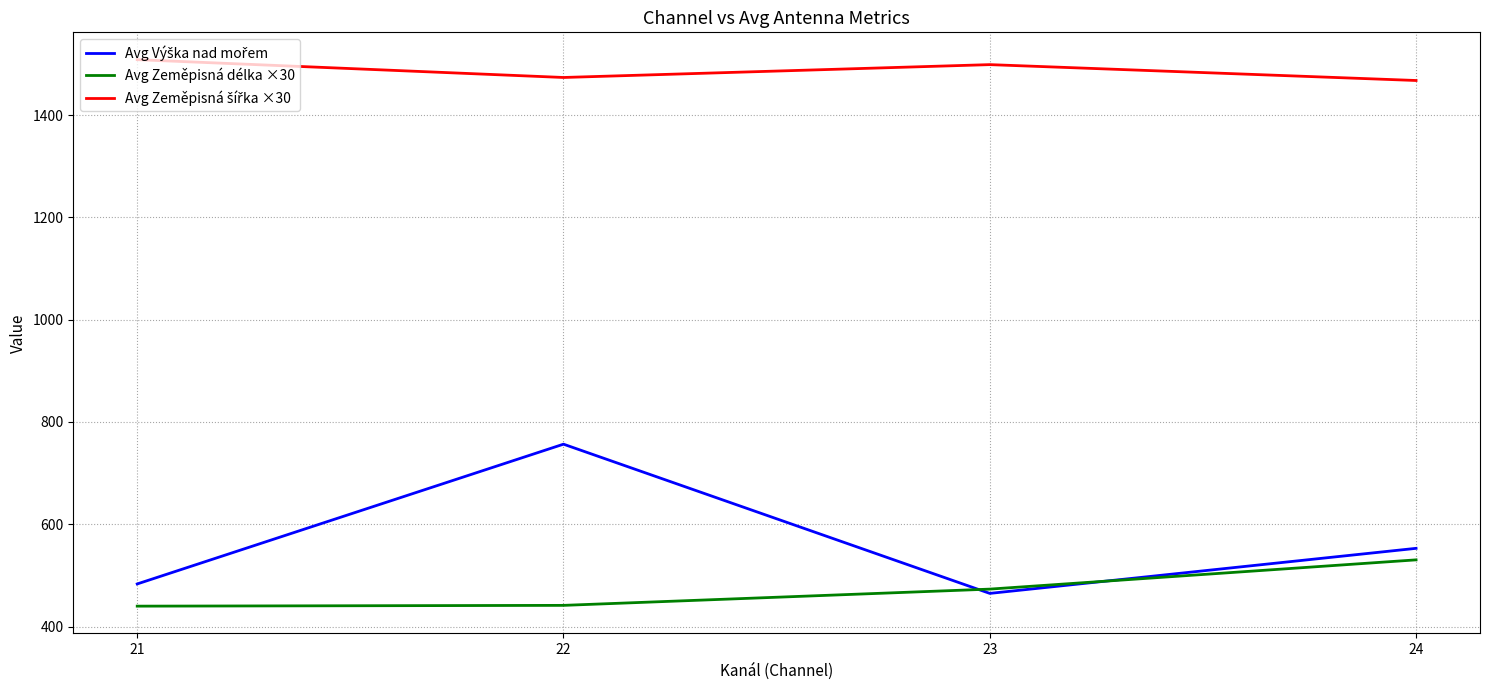

What is the smallest value displayed?

440.0